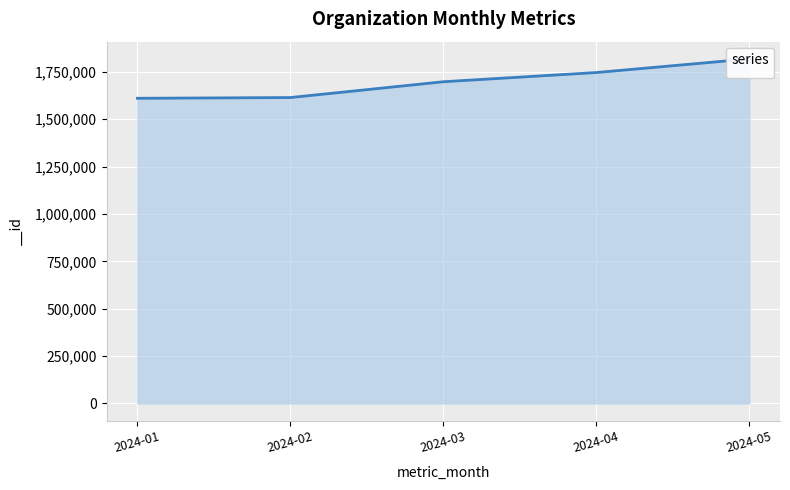

What is the change in value from 2024-01 to 2024-02?

+3836